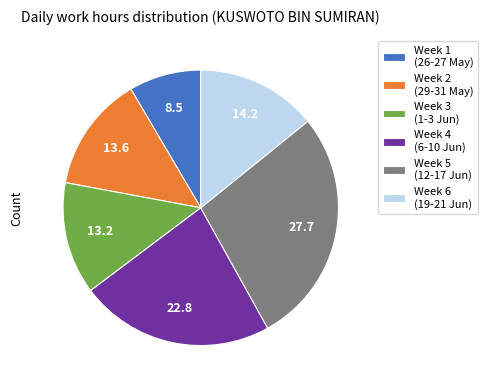

Which slice is the largest?

Week 5 (12-17 Jun)